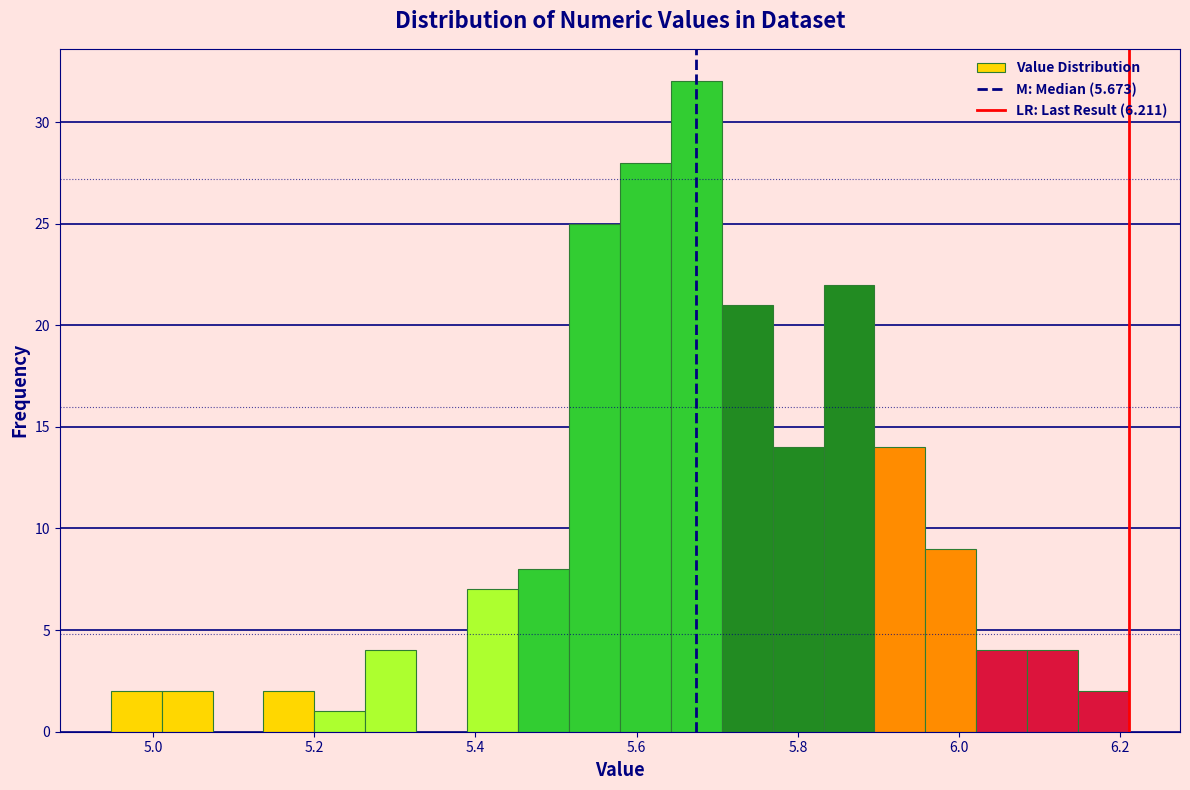

Read against the x-axis, roughly where is the centre of the tallest bar?

5.68